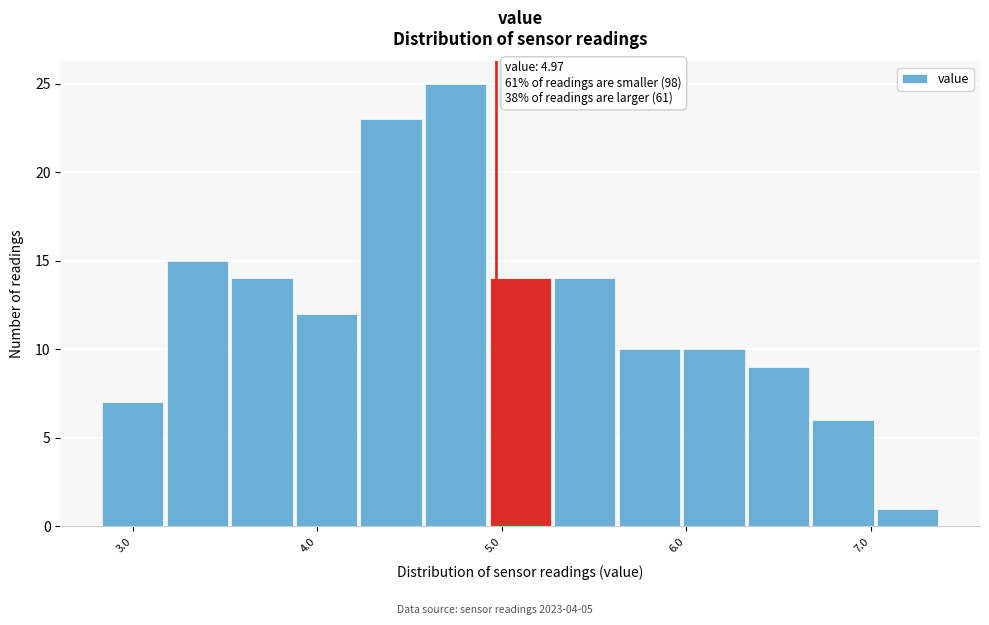

Read against the x-axis, roughly where is the centre of the tallest bar?

4.8